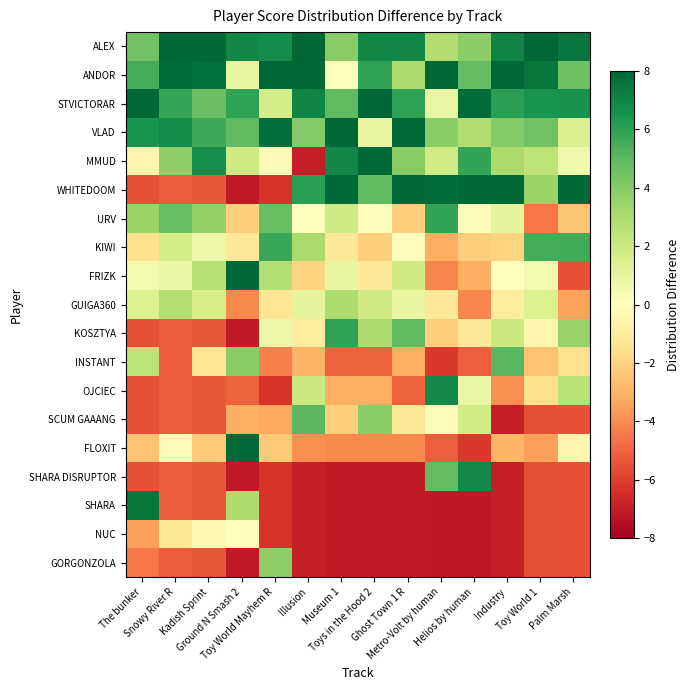

At The bunker, list the series in order from smallest to largest.

WHITEDOOM, KOSZTYA, OJCIEC, SCUM GAAANG, SHARA DISRUPTOR, GORGONZOLA, NUC, FLOXIT, KIWI, MMUD, FRIZK, GUIGA360, INSTANT, URV, ALEX, ANDOR, VLAD, SHARA, STVICTORAR